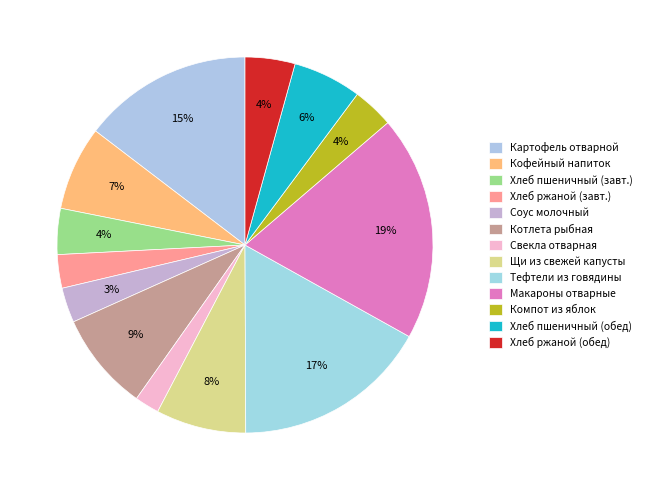

What is the total percentage of Хлеб пшеничный (обед) and Хлеб ржаной (обед)?

10.2%